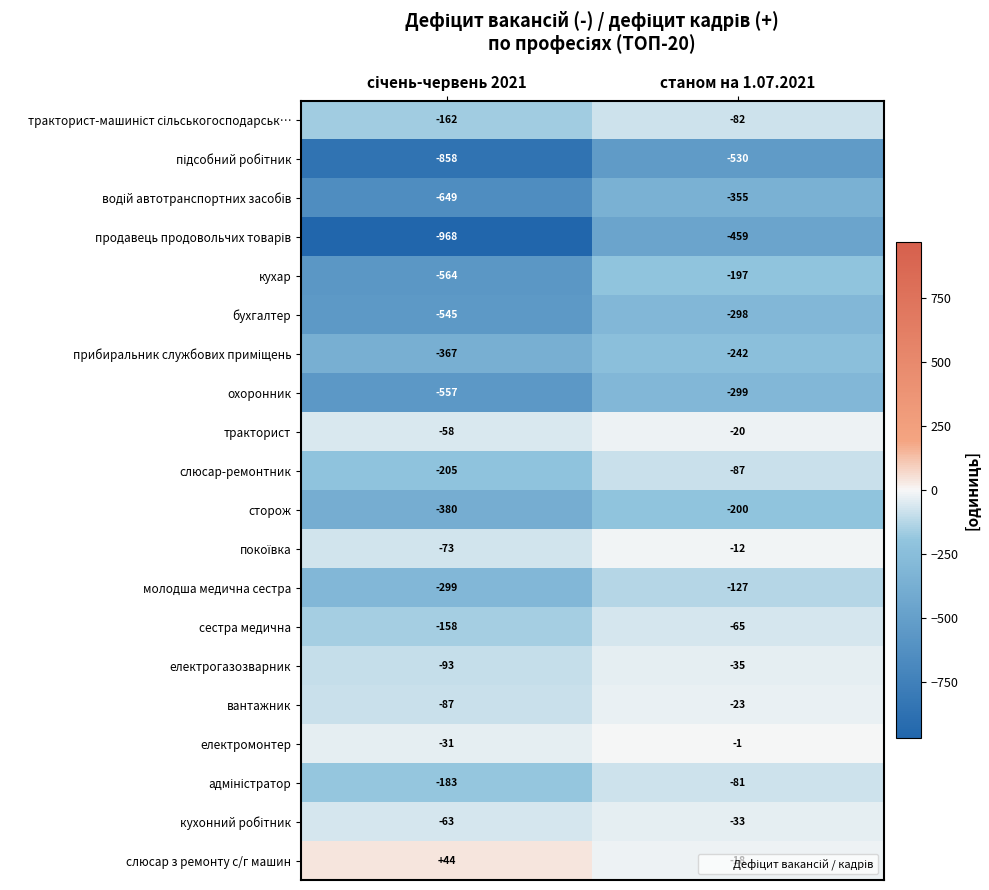

What is the difference between the maximum and minimum values in the слюсар-ремонтник series?

118